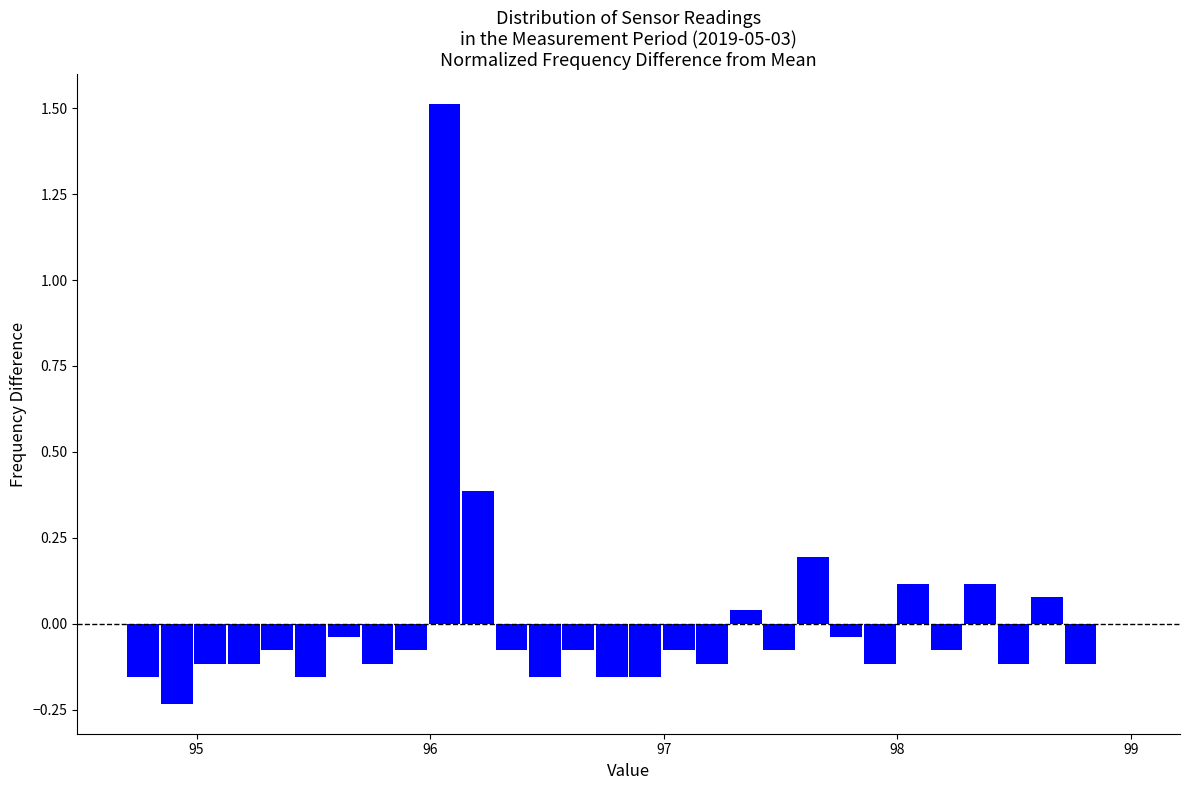

Read against the x-axis, roughly where is the centre of the tallest bar?

96.1